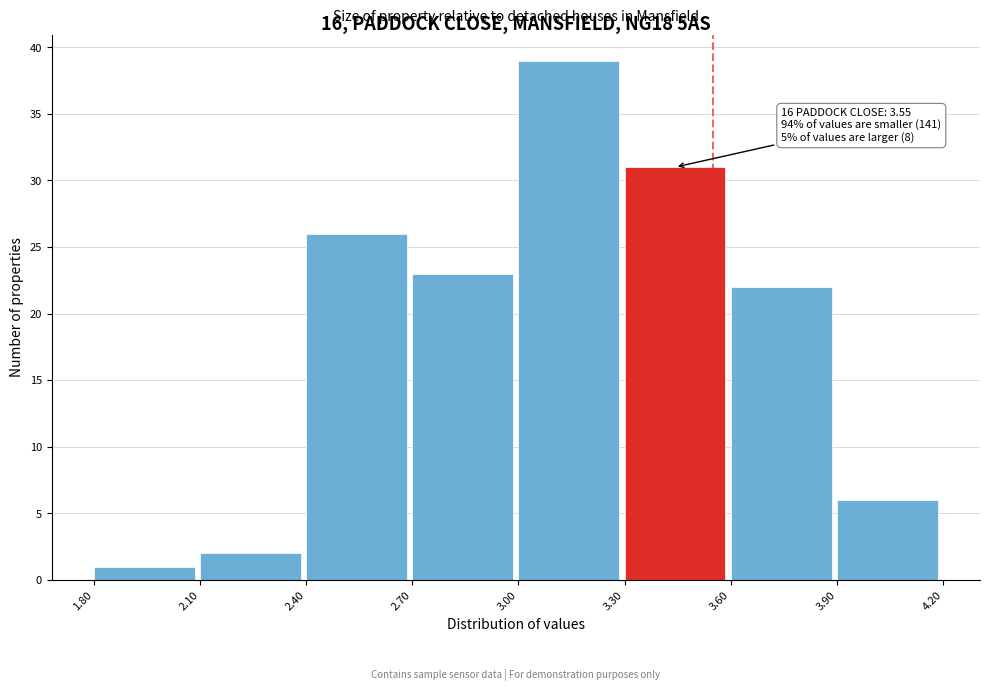

Over which range of the x-axis is the bar tallest?

3.00 to 3.30